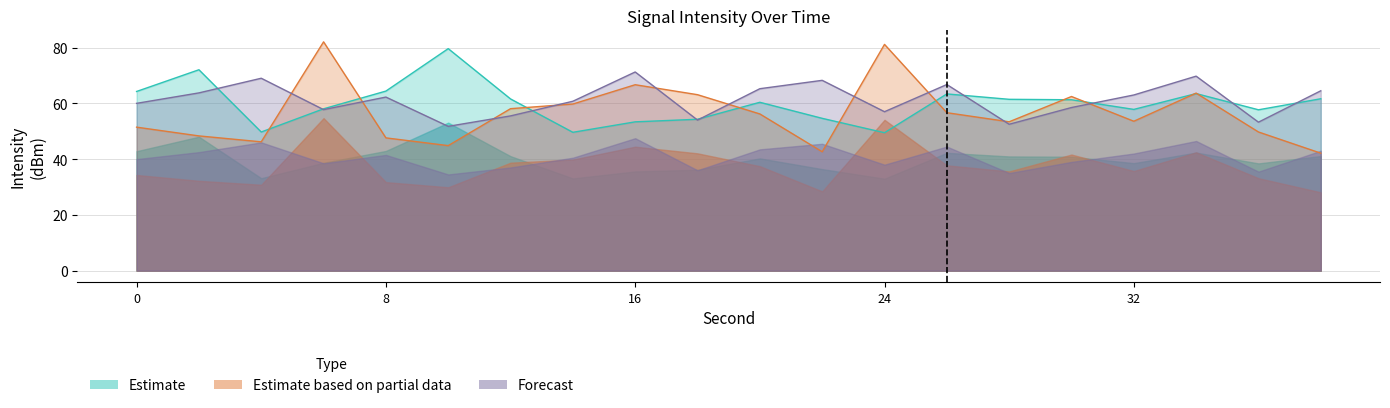

What is the value of the Forecast point at the 12th from the left?

68.2